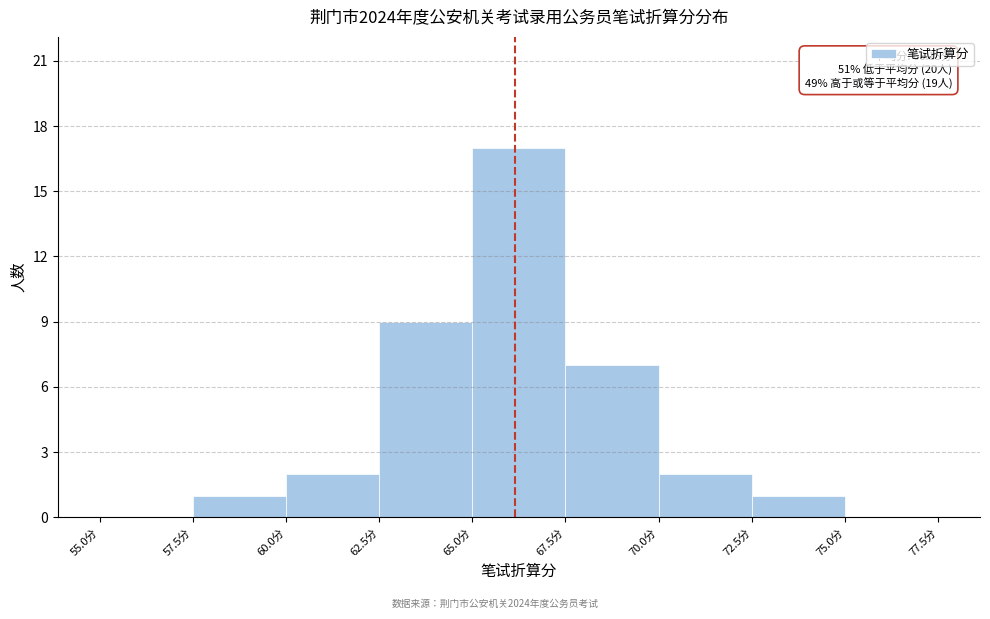

Which range on the x-axis has the tallest bar?

65.0 to 67.5